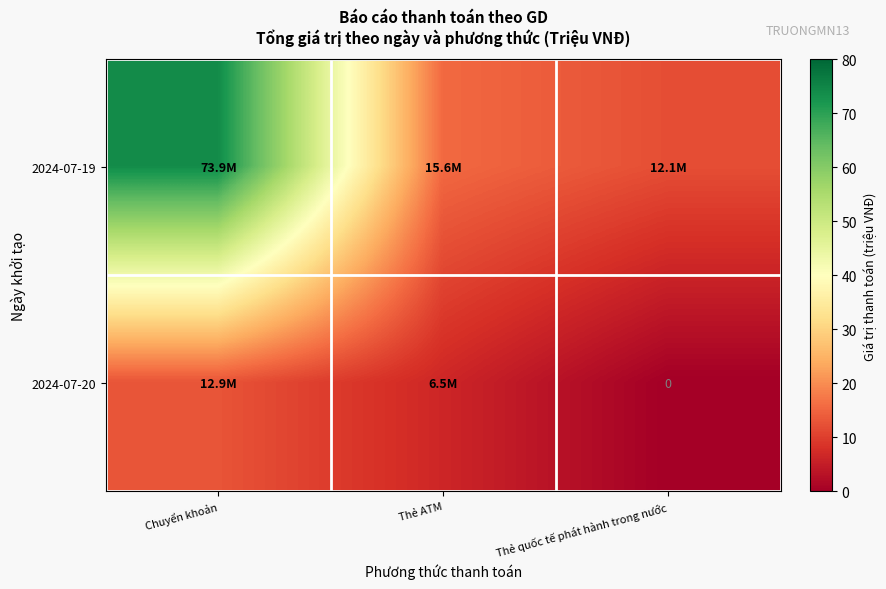

The 2024-07-19 series shows 73.9 at Chuyển khoản. True or false?

True